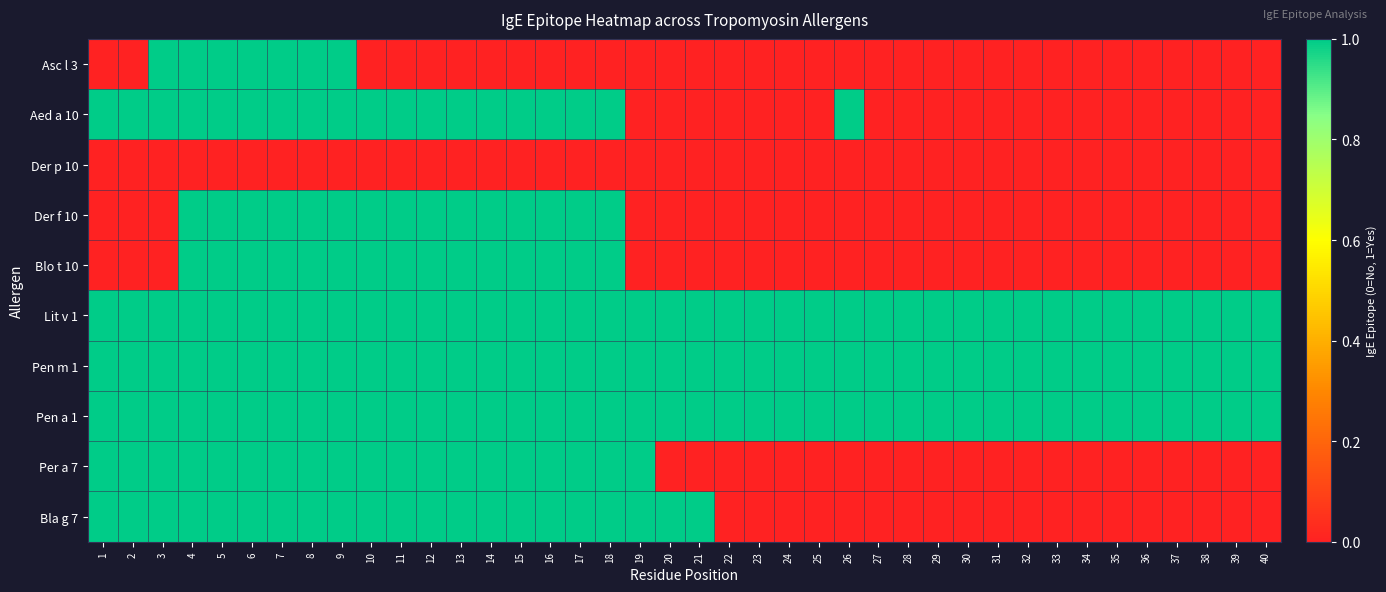

List the series in order of their peak value, lowest first.

Der p 10, Asc l 3, Aed a 10, Der f 10, Blo t 10, Lit v 1, Pen m 1, Pen a 1, Per a 7, Bla g 7